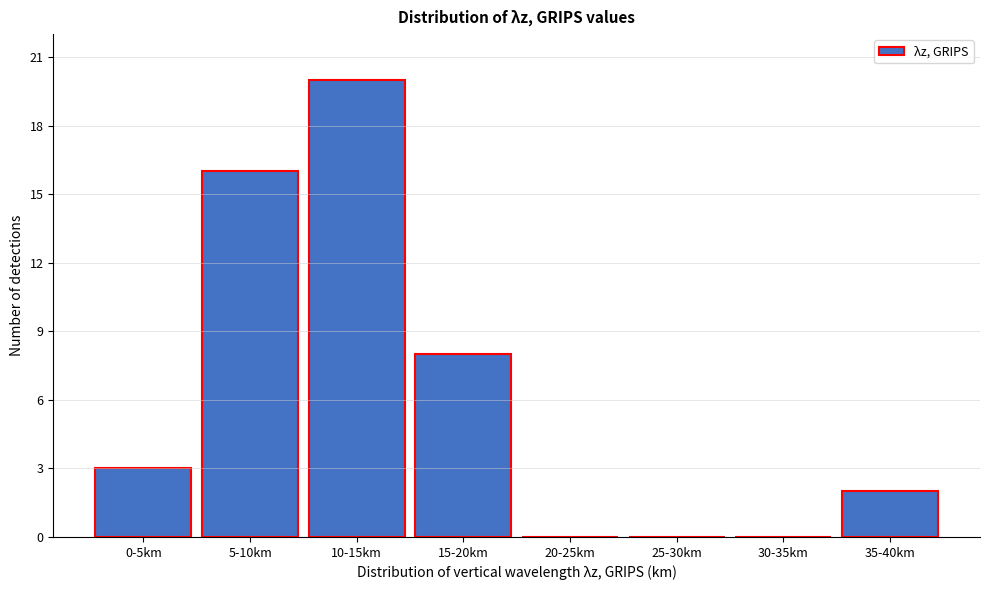

Reading left to right, what are all the values shown in this chart?

0-5km=3	5-10km=16	10-15km=20	15-20km=8	20-25km=0	25-30km=0	30-35km=0	35-40km=2